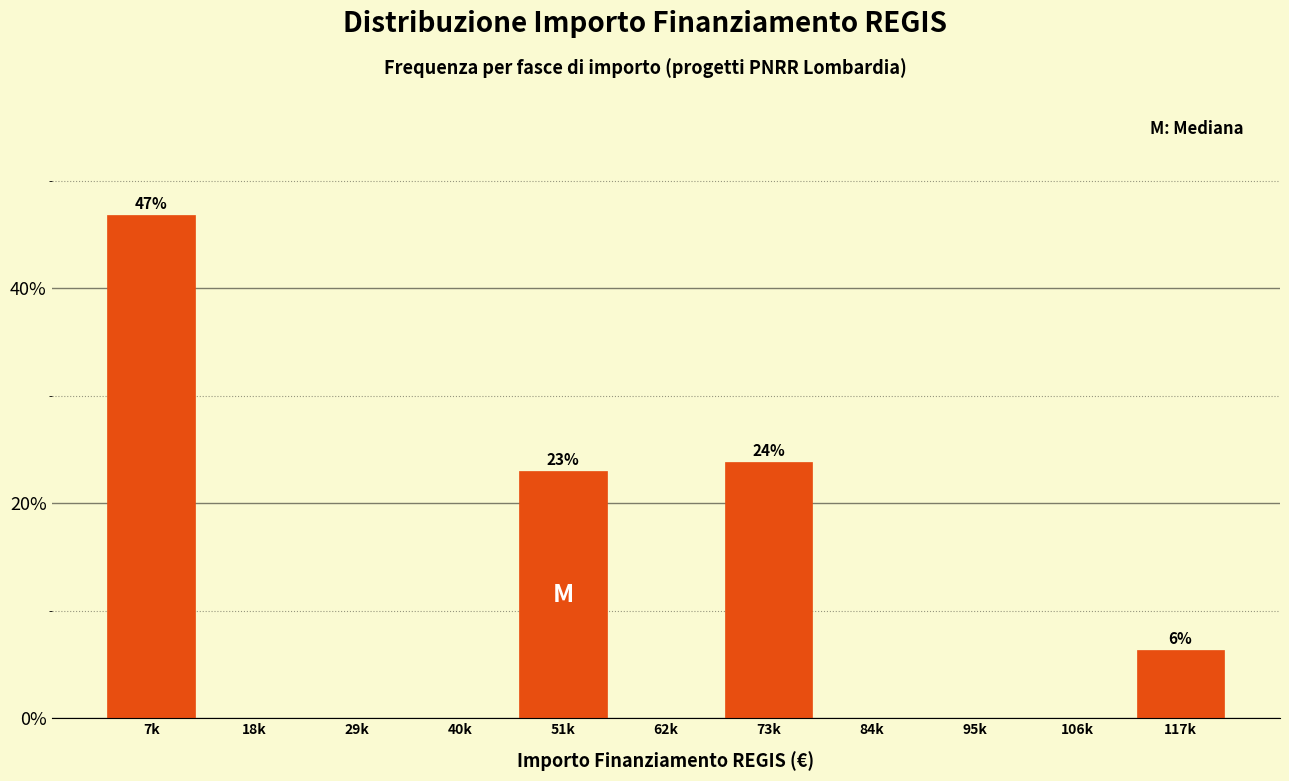

Reading left to right, list all the values displayed in this chart.

7k=46.8	18k=0.0	29k=0.0	40k=0.0	51k=23.0	62k=0.0	73k=23.8	84k=0.0	95k=0.0	106k=0.0	117k=6.3